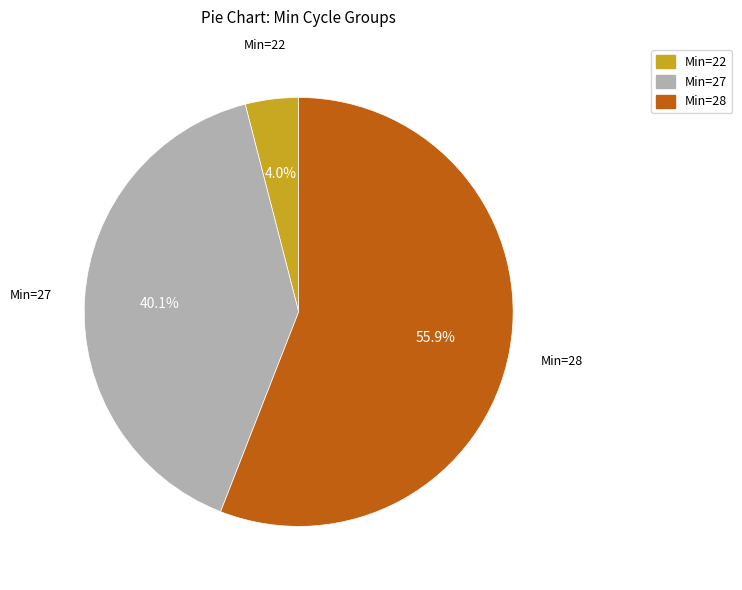

Does any single category account for the majority?

Yes